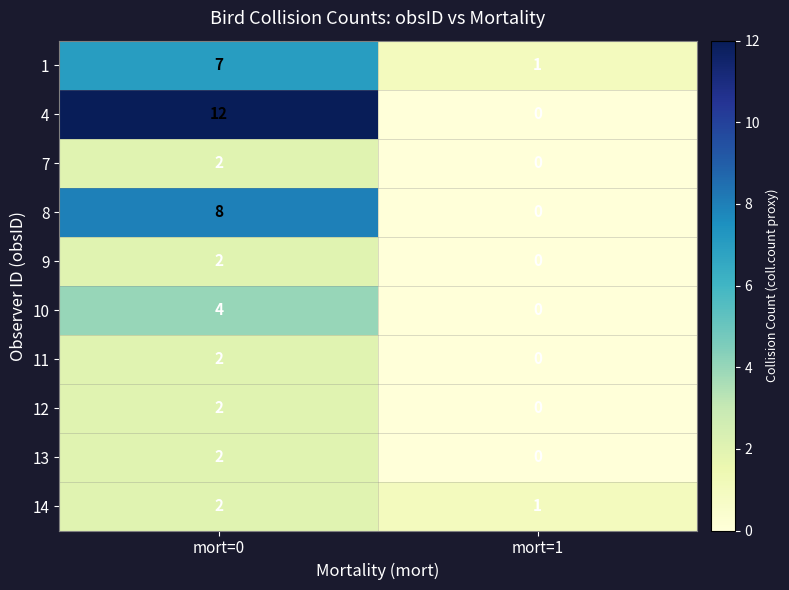

Reading right to left, what are all the values shown in this chart?

1: 1	7
4: 0	12
7: 0	2
8: 0	8
9: 0	2
10: 0	4
11: 0	2
12: 0	2
13: 0	2
14: 1	2